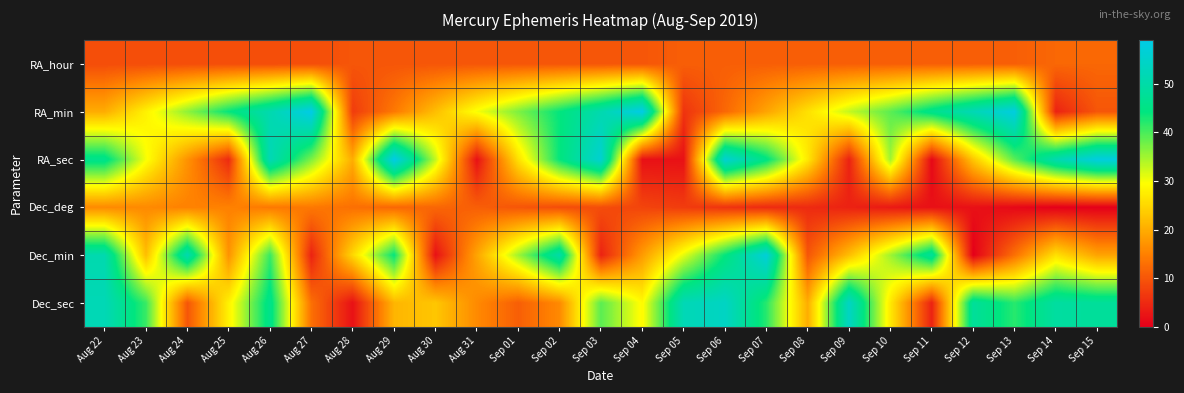

At which category is the sum across all series the highest?

Aug 26